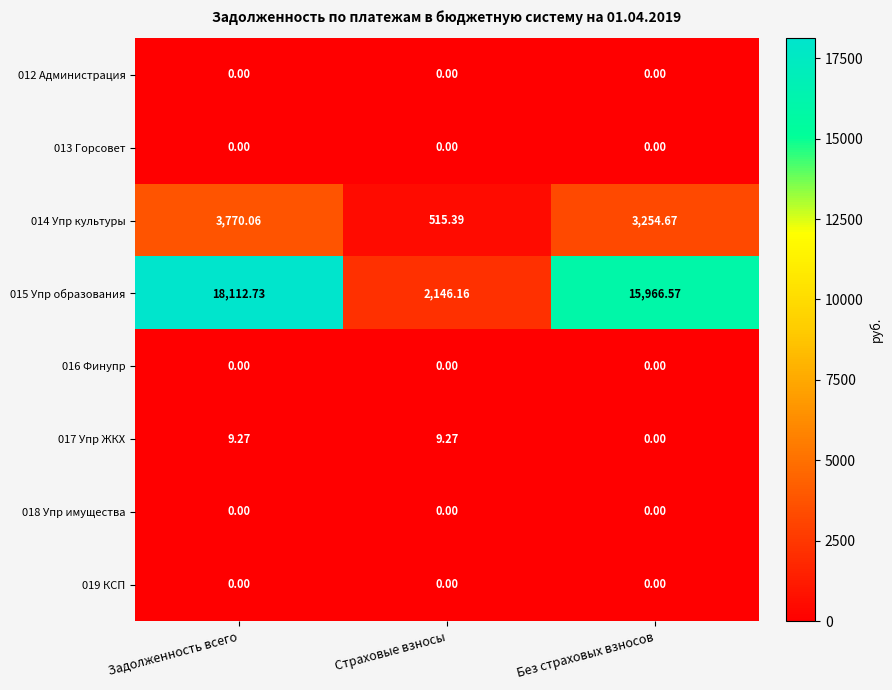

Is the value of 017 Упр ЖКХ at Задолженность всего greater than the value of 016 Финупр at Без страховых взносов?

Yes